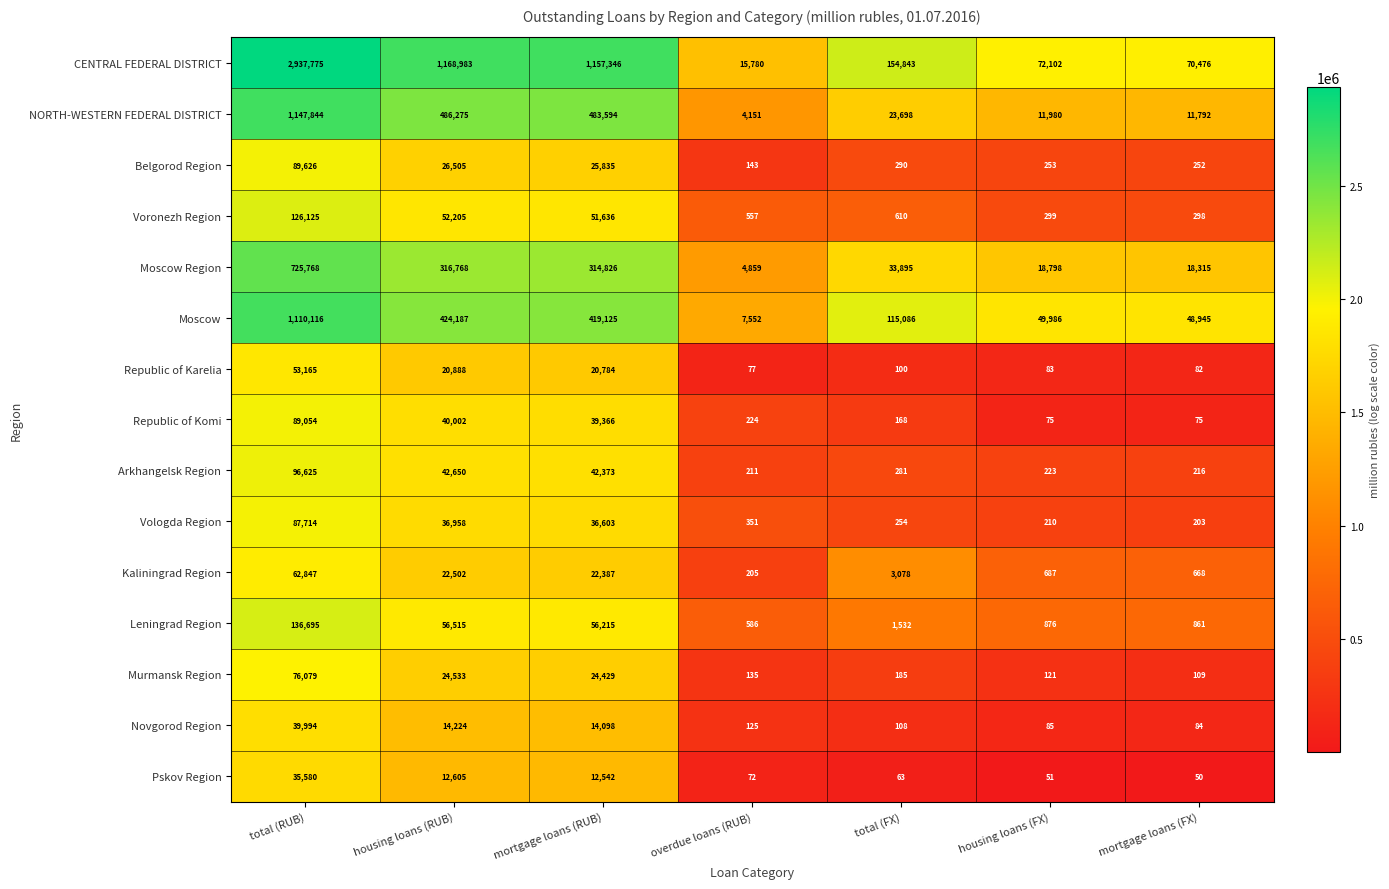

At which category is the sum across all series the highest?

total (RUB)